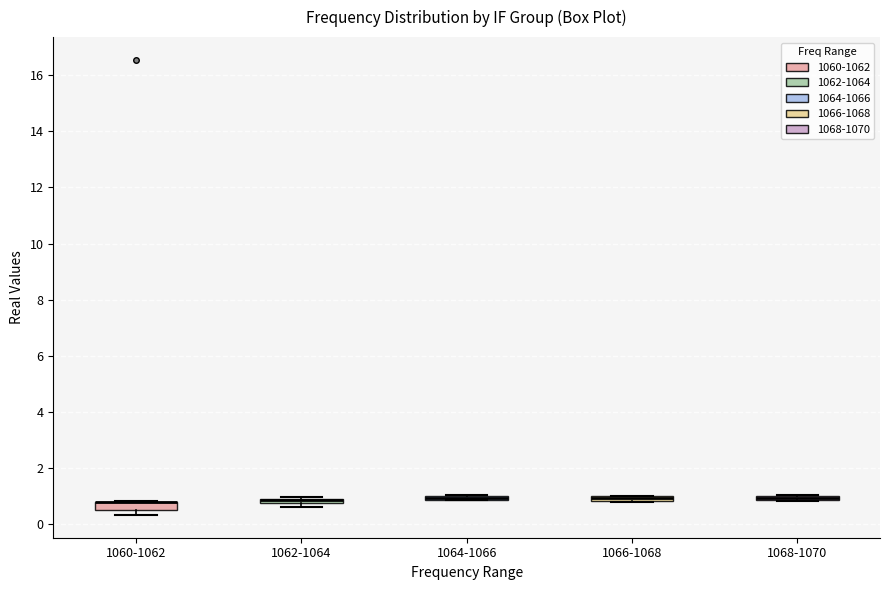

Where is the lower edge of the box for 1068-1070 on the y-axis? The values are not printed on the chart, so give them approximately, as read against the axis.

0.8